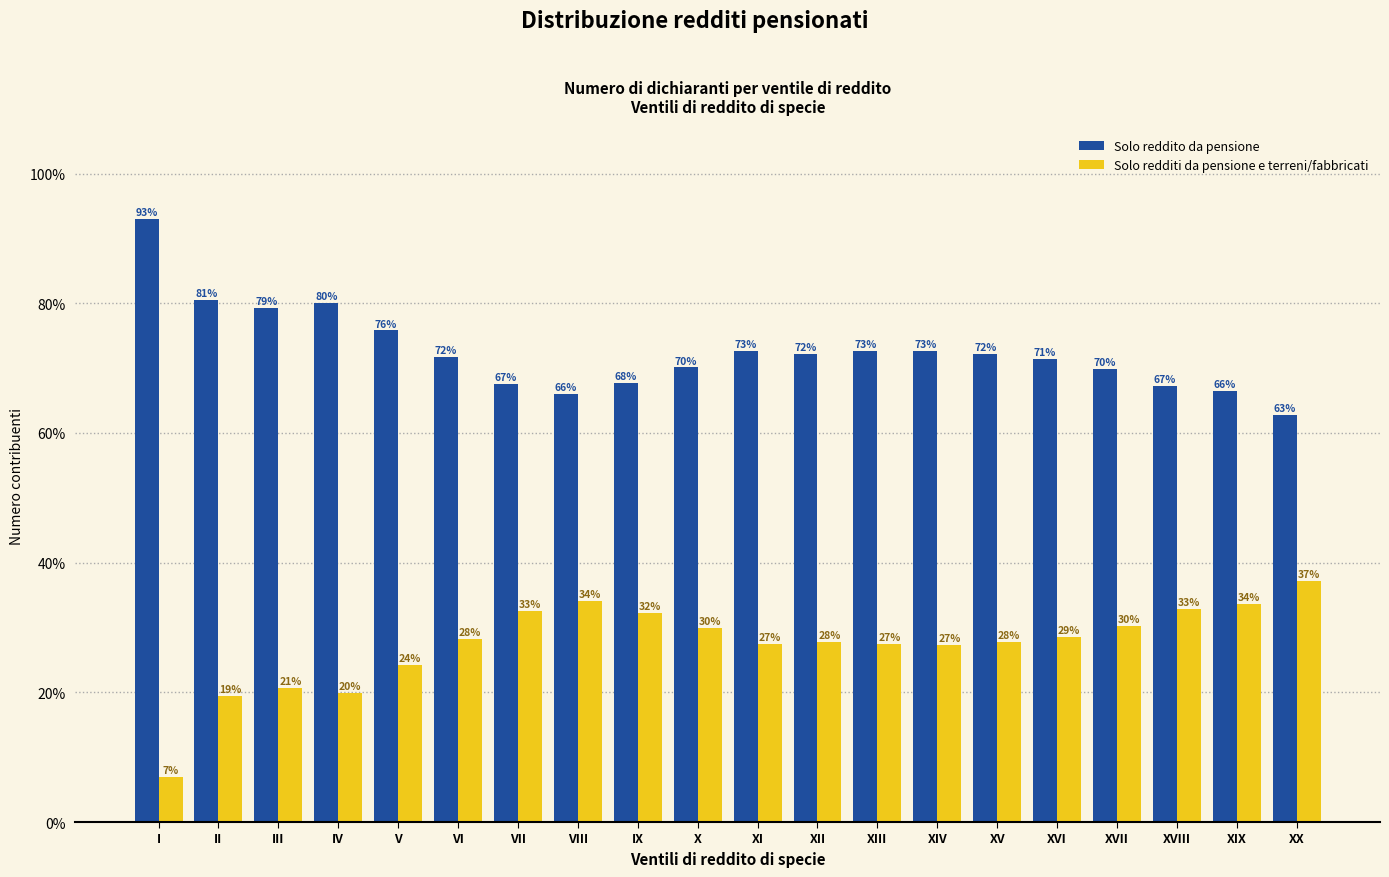

At which category does the chart reach its peak across all series?

I